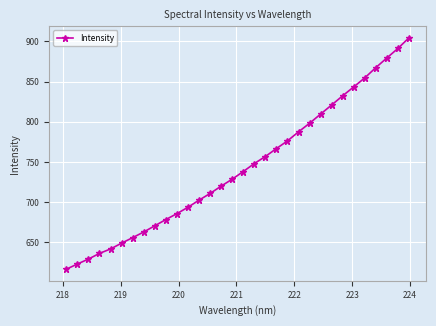

What is the sum of all values?

23782.1